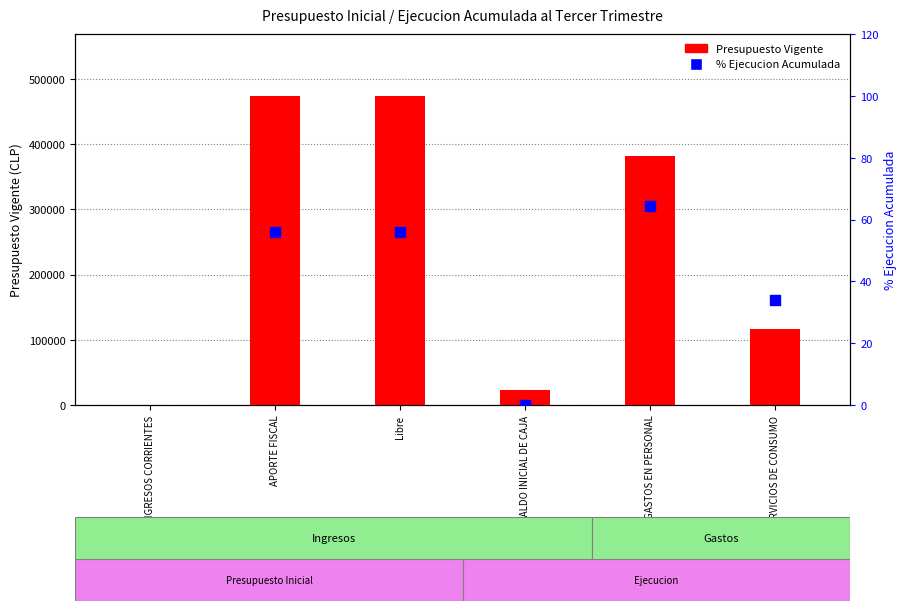

Which series reaches the minimum Y coordinate?

% Ejecucion Acumulada